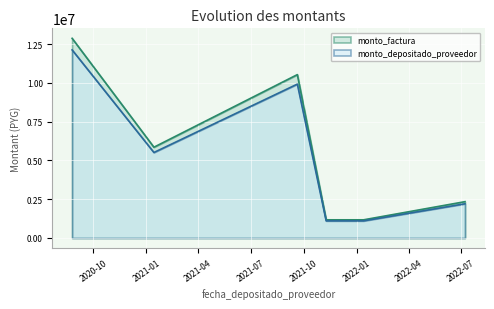

What position from the right is 2022-07-08?

1